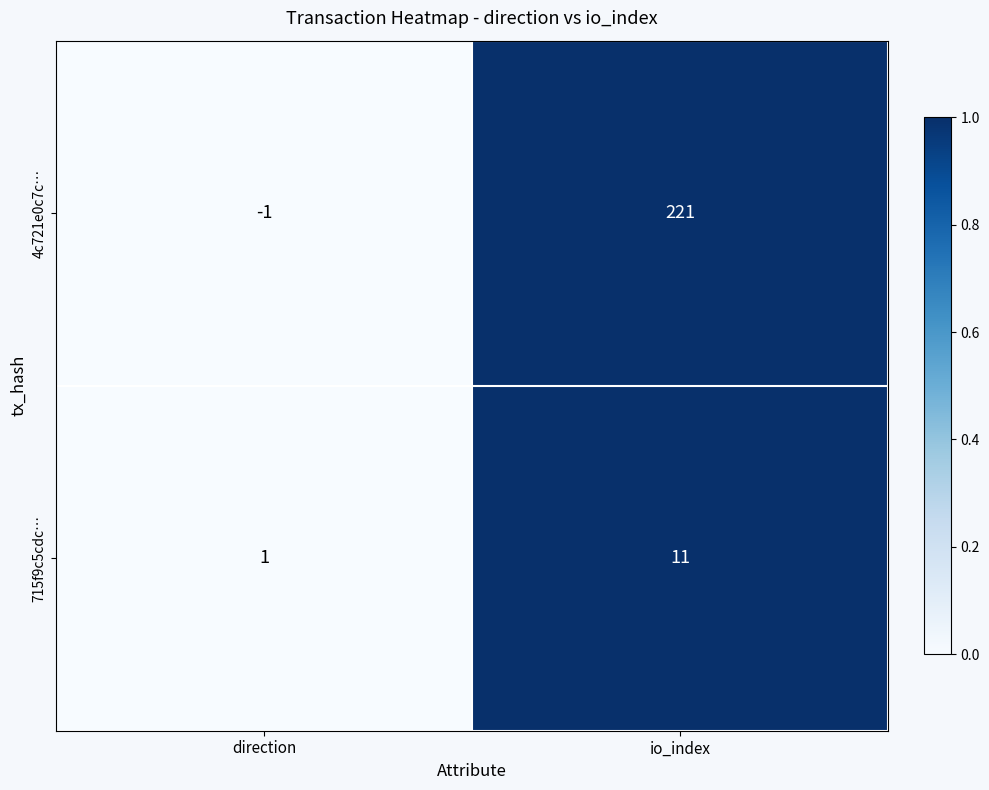

Is it true that 715f9c5cdc… equals 0 at direction?

False